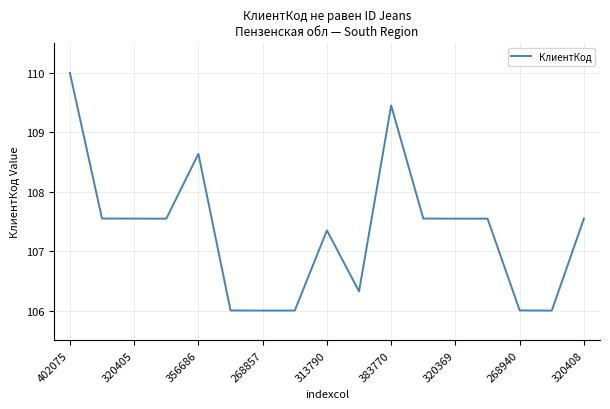

What is the maximum value shown in the chart?

110.0